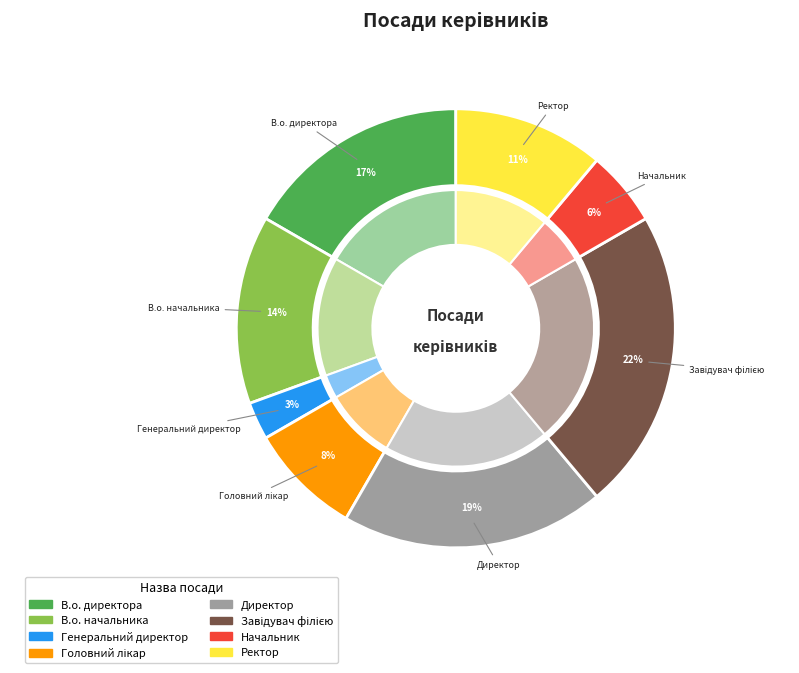

Approximately how many times larger is the value at Ректор compared to Завідувач філією?

0.5